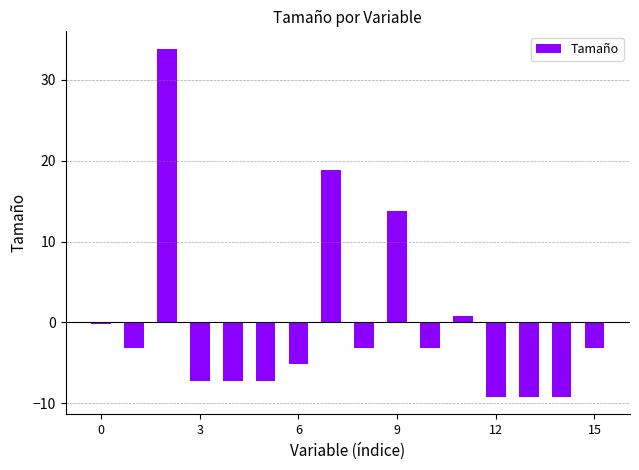

What is the difference between the maximum and minimum values?

43.0